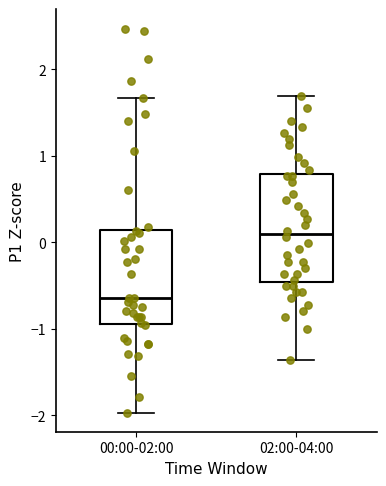

Reading left to right, transcribe this box plot: for each box, give where its median line is, the range the box spans, and where its two whiskers end, as read against the y-axis. The values are not printed on the chart, so give them approximately, as read against the axis.

00:00-02:00: median -0.6, box -0.9 to 0.1, whiskers -2.0 to 1.7
02:00-04:00: median 0.1, box -0.5 to 0.8, whiskers -1.4 to 1.7